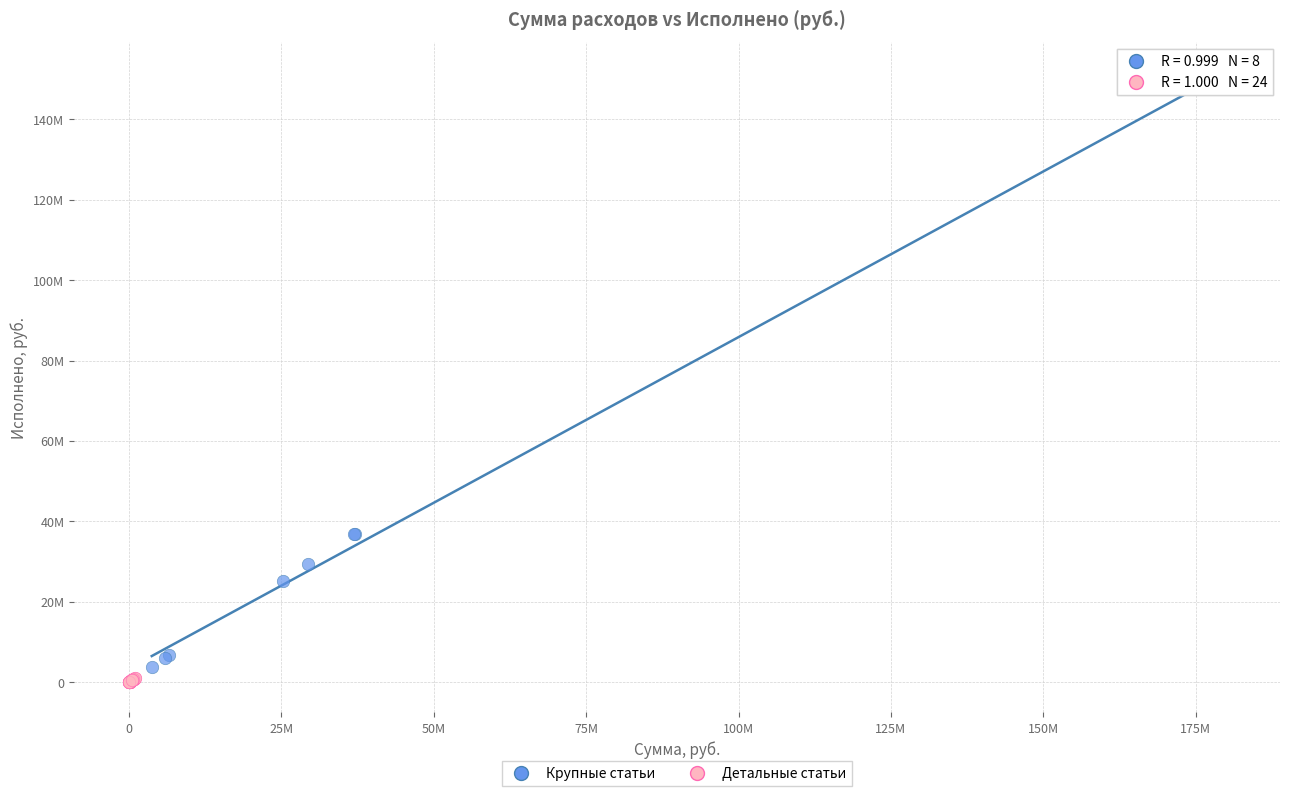

Which series contains the highest Y value?

Крупные статьи